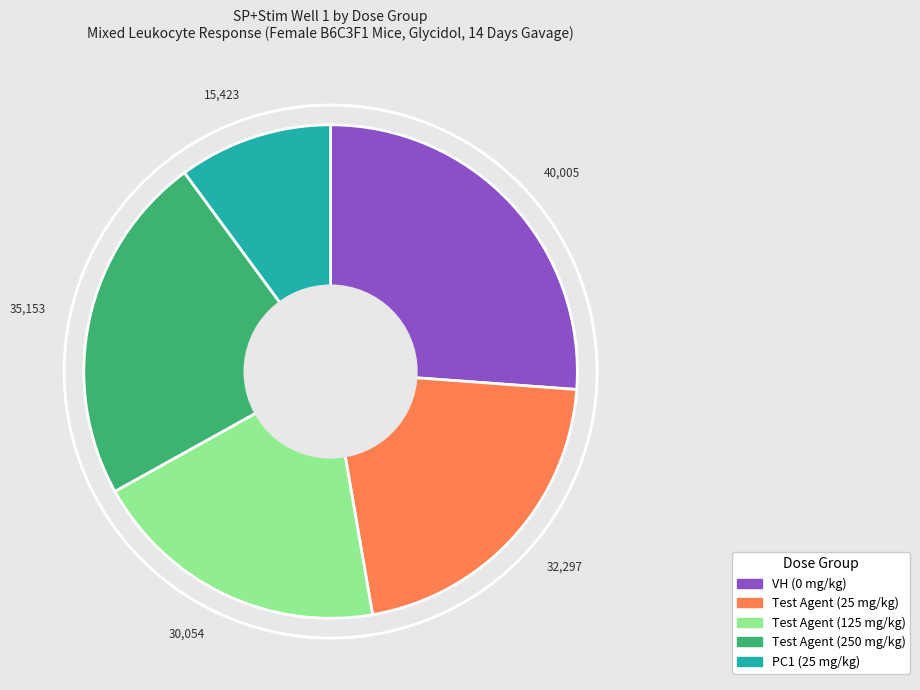

Approximately how many times larger is the value at VH (0 mg/kg) compared to Test Agent (25 mg/kg)?

1.2